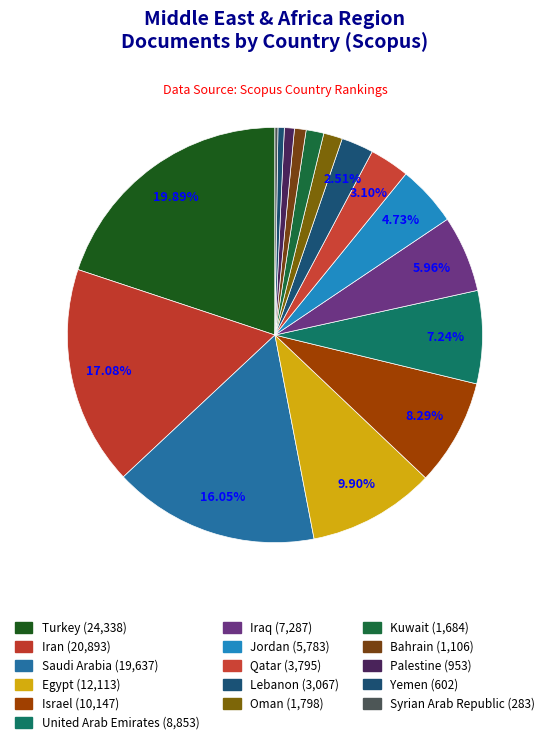

What is the change in value from Saudi Arabia to Israel?

-9490